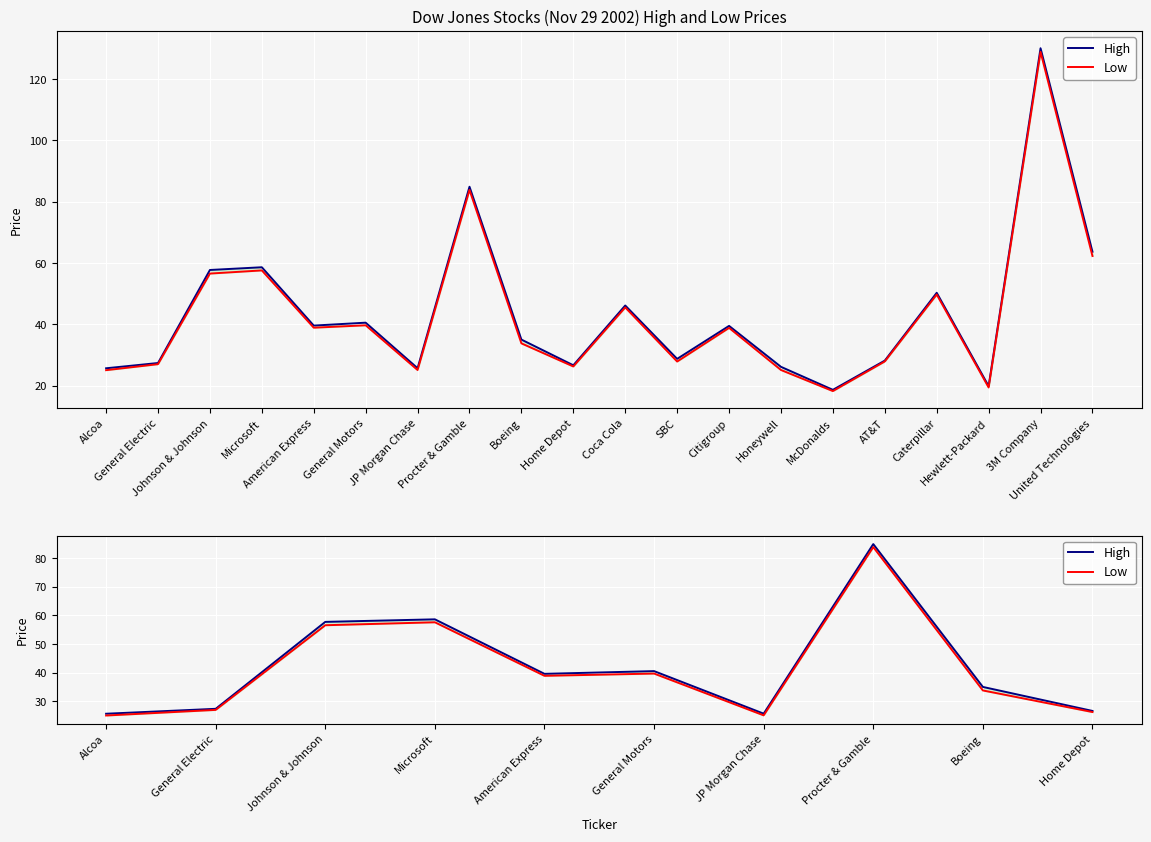

How many data points in High are less than 39?

5